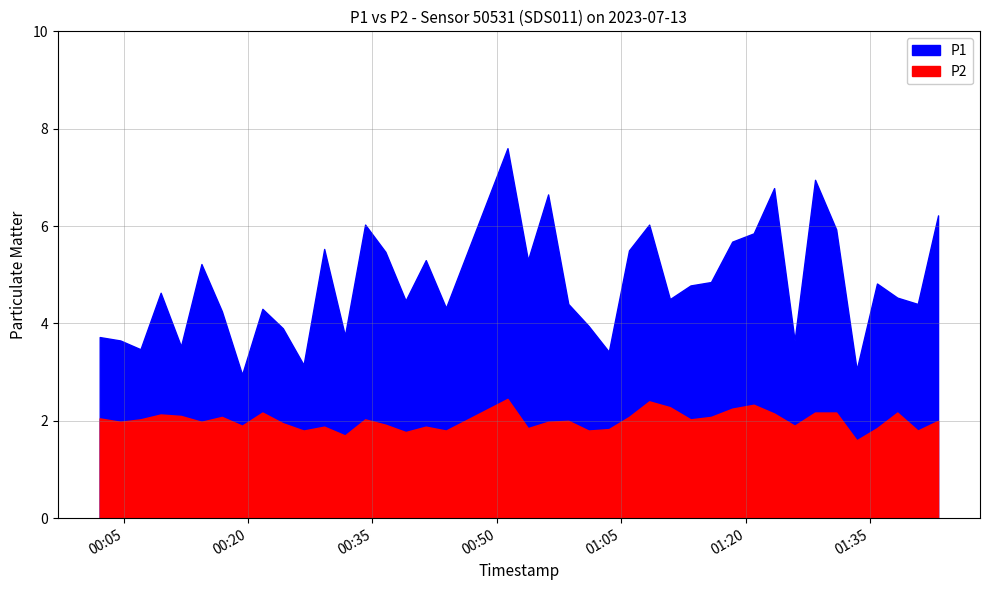

True or false: P1 has more than 0 interior local peaks.

True